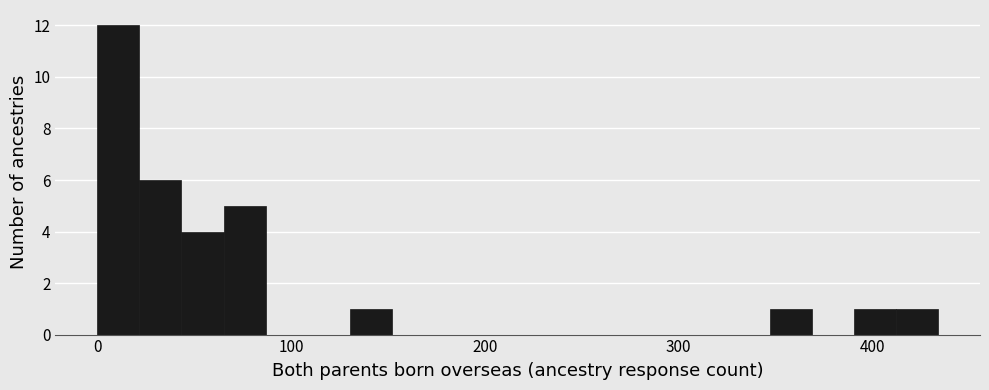

Read against the x-axis, roughly where is the centre of the tallest bar?

10